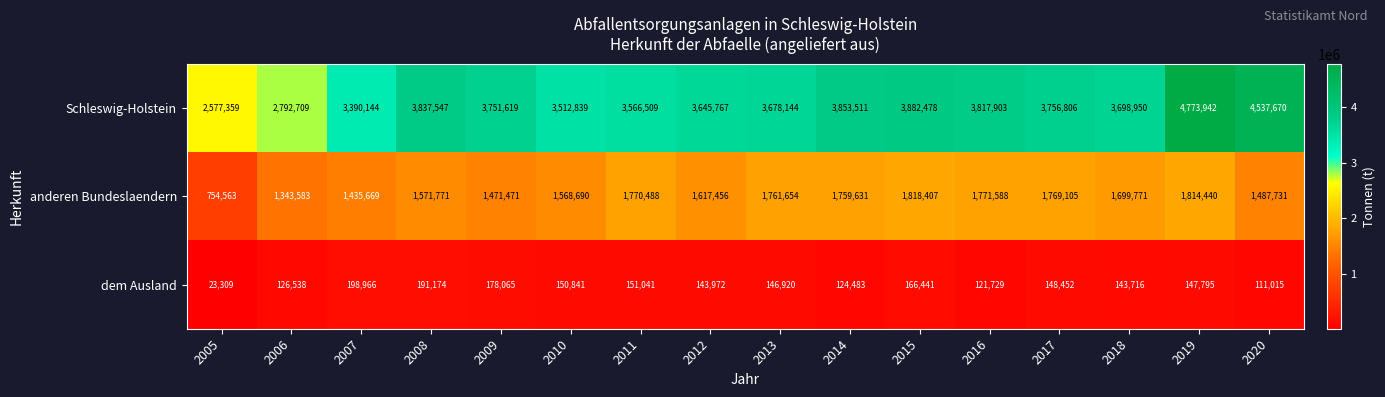

The Schleswig-Holstein series shows 3512839 at 2010. True or false?

True